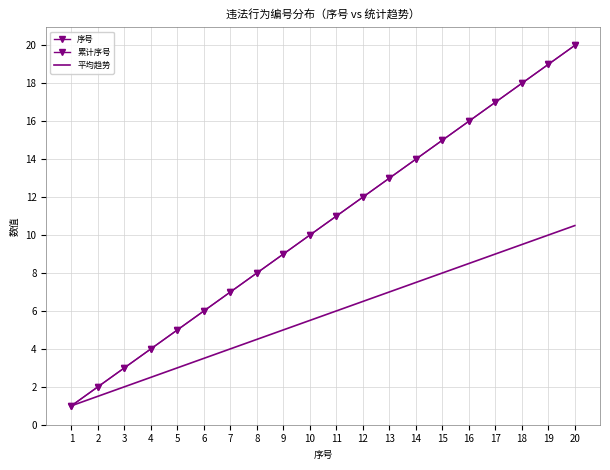

At how many categories does at least one series exceed 16?

4